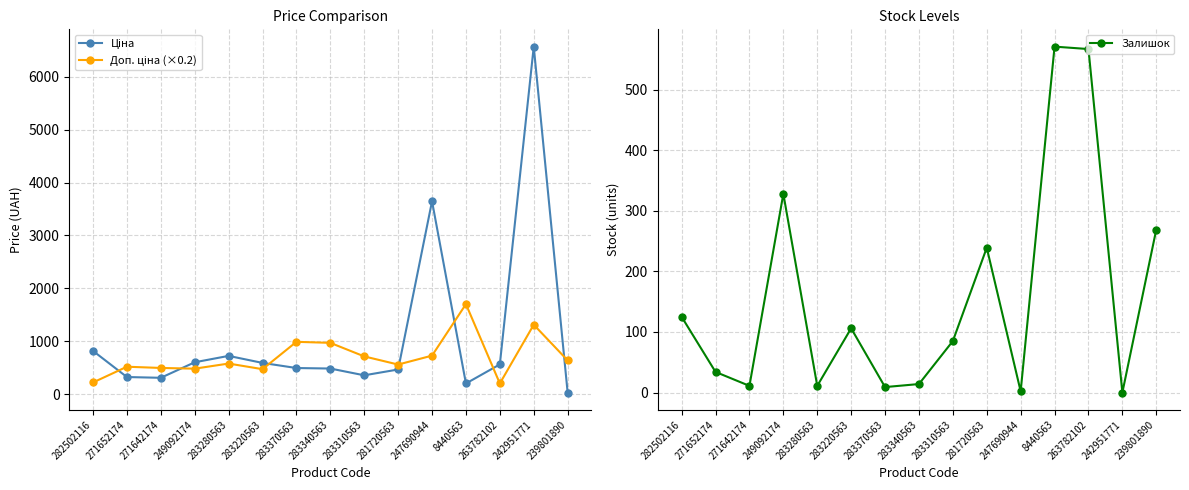

List the series in order of their overall mean, highest first.

Ціна, Доп. ціна (×0.2), Залишок